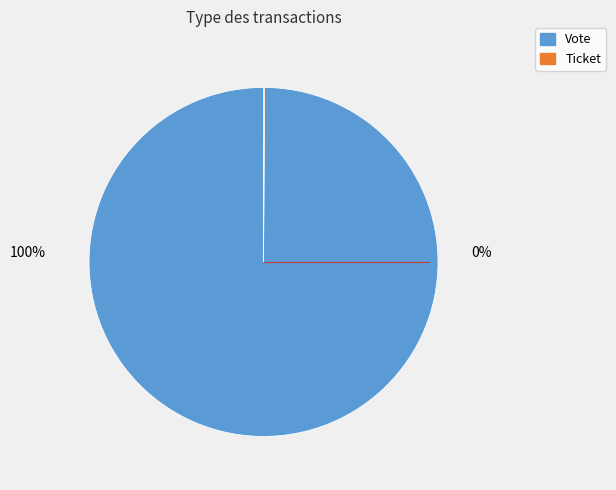

Count the number of slices in the pie.

2